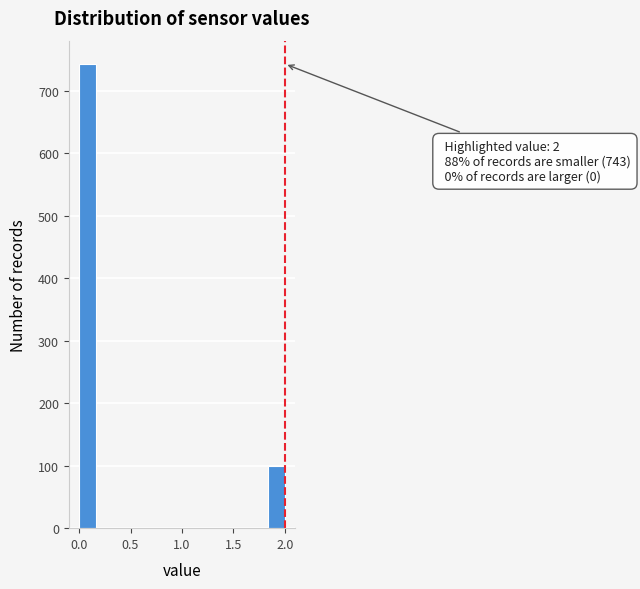

Around what value on the x-axis is the tallest bar? Give the approximate position of its centre, as read against the axis.

0.10